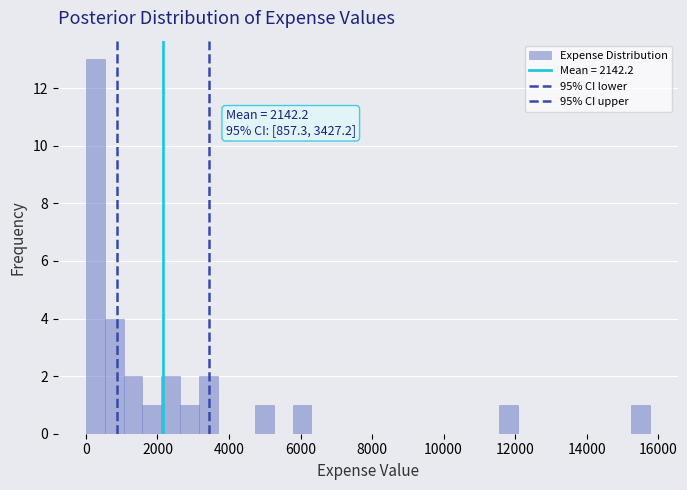

Around what value on the x-axis is the tallest bar? Give the approximate position of its centre, as read against the axis.

200